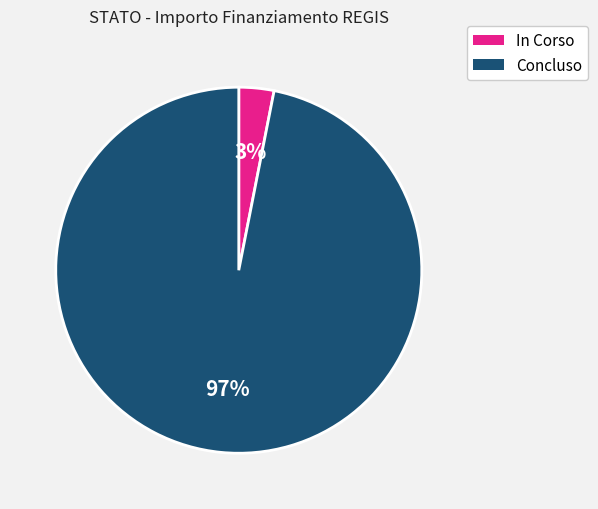

Count the number of slices in the pie.

2